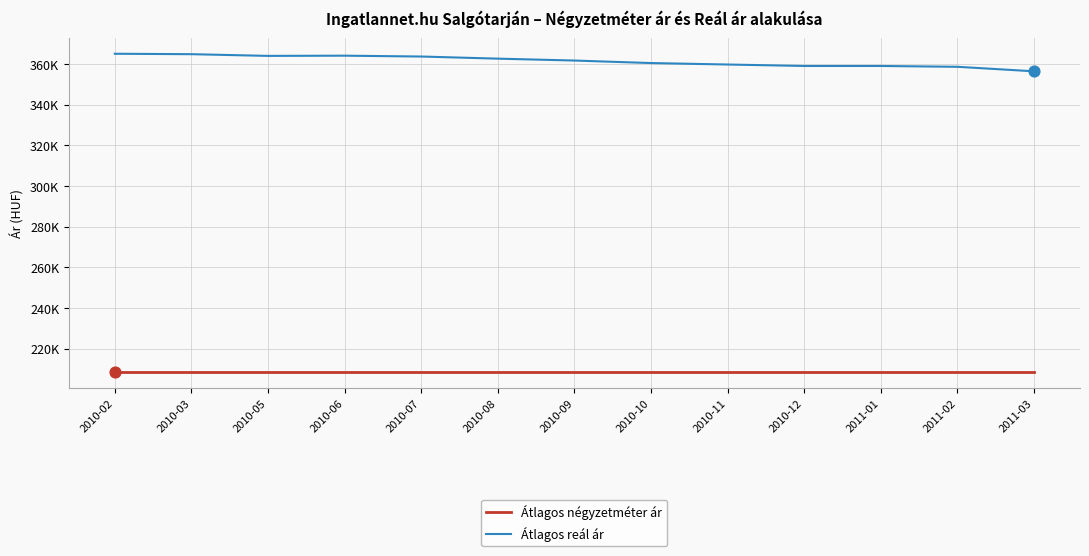

What is the total value across all series at 2010-10?

568850